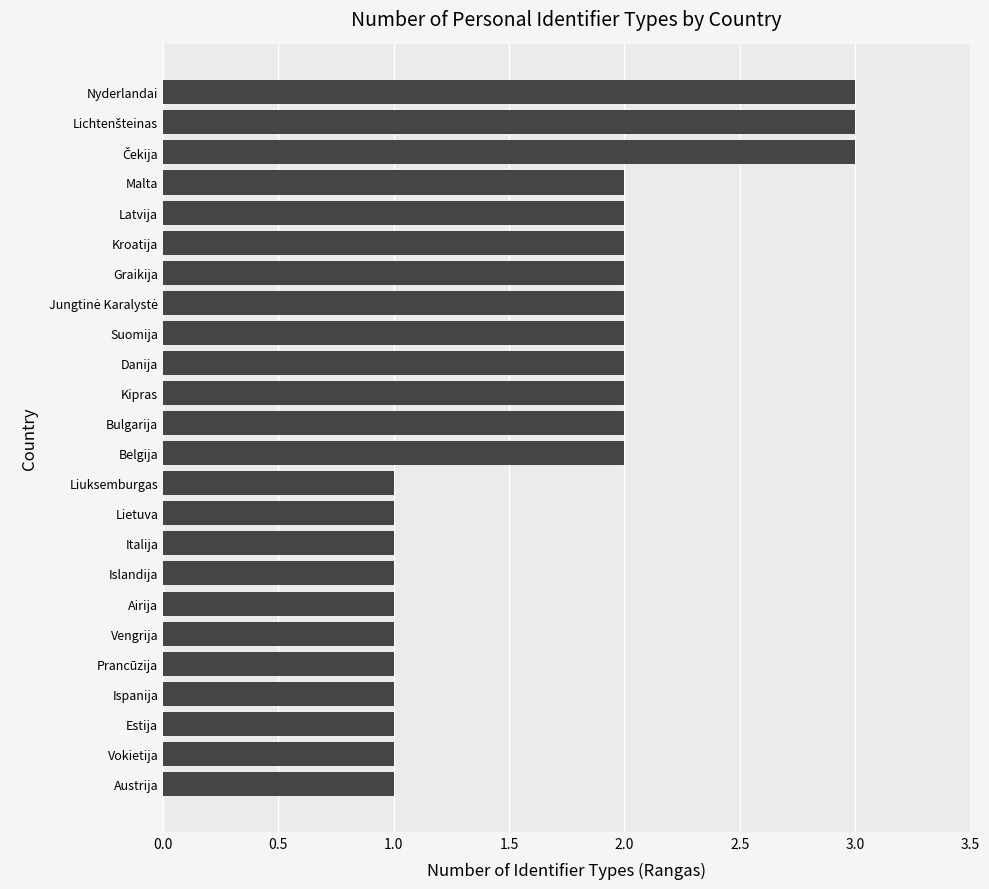

The value at Kroatija is 1. True or false?

False